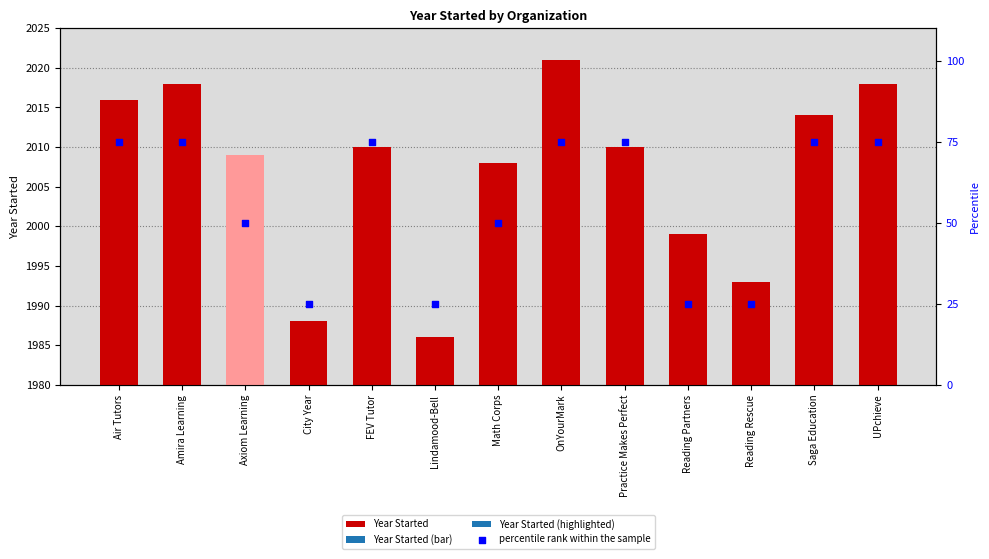

At how many categories does at least one series exceed 1066?

13